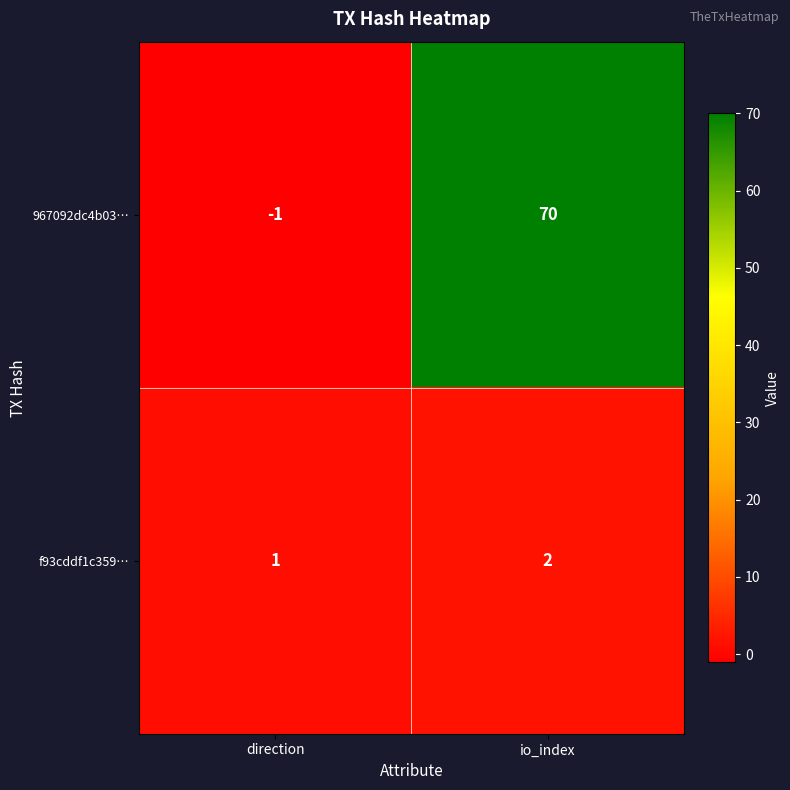

Rank the series by their average value, from lowest to highest.

f93cddf1c359…, 967092dc4b03…